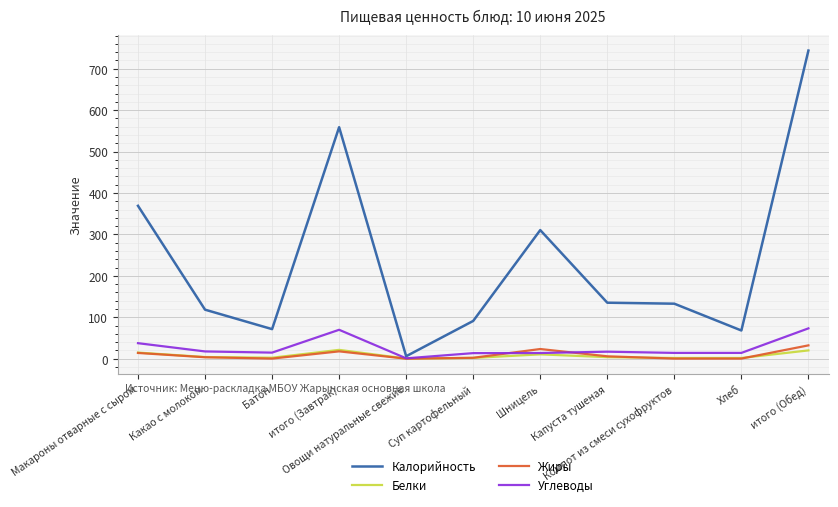

Is this an area chart (filled region under the line)?

No